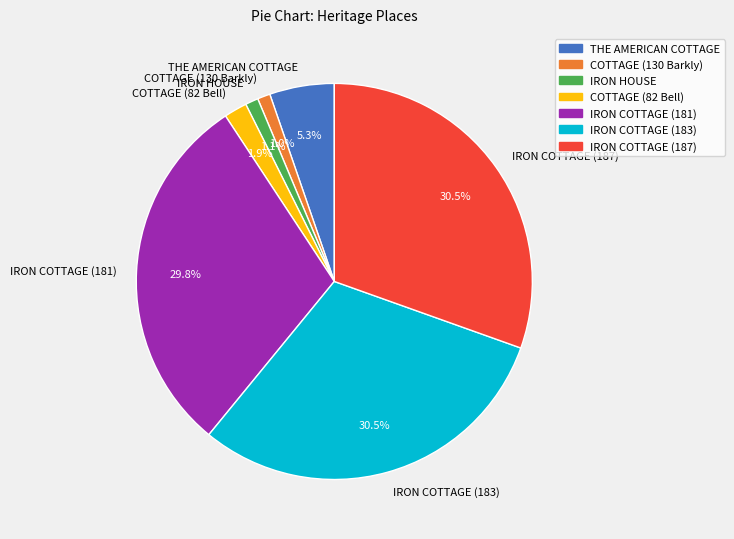

How many slices are in this pie chart?

7